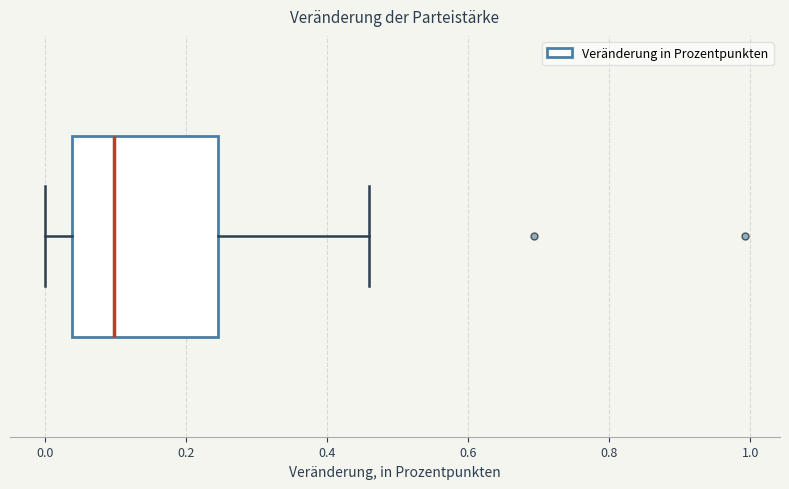

Read this box plot against the x-axis: the position of the median line, the range covered by the box, and the ends of both whiskers. The values are not printed on the chart, so give them approximately, as read against the axis.

median 0.10, box 0.04 to 0.24, whiskers 0.00 to 0.46